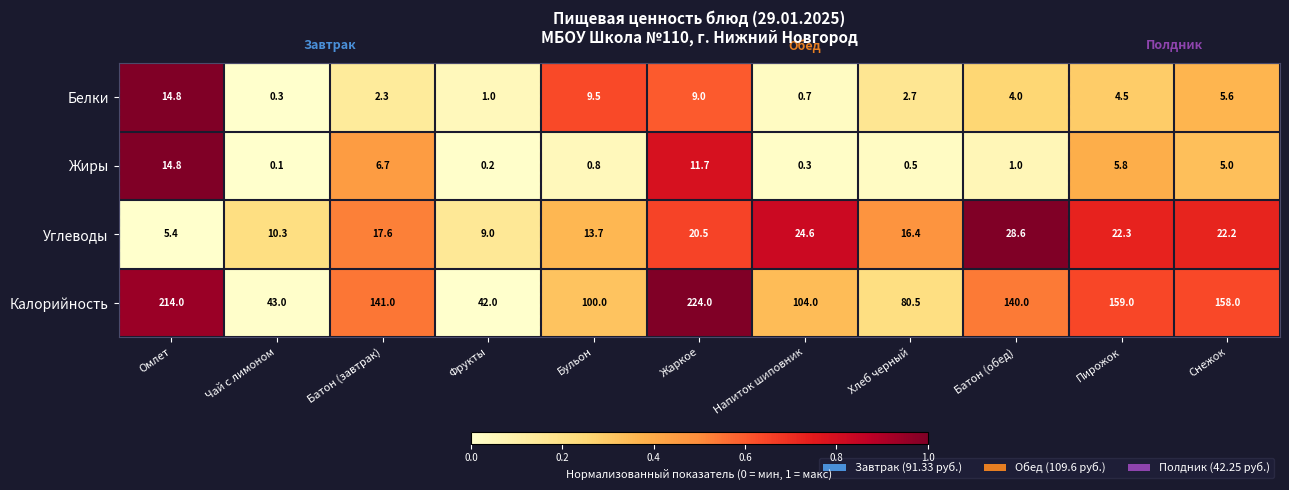

What is the difference between the highest and lowest values at Снежок?

153.0